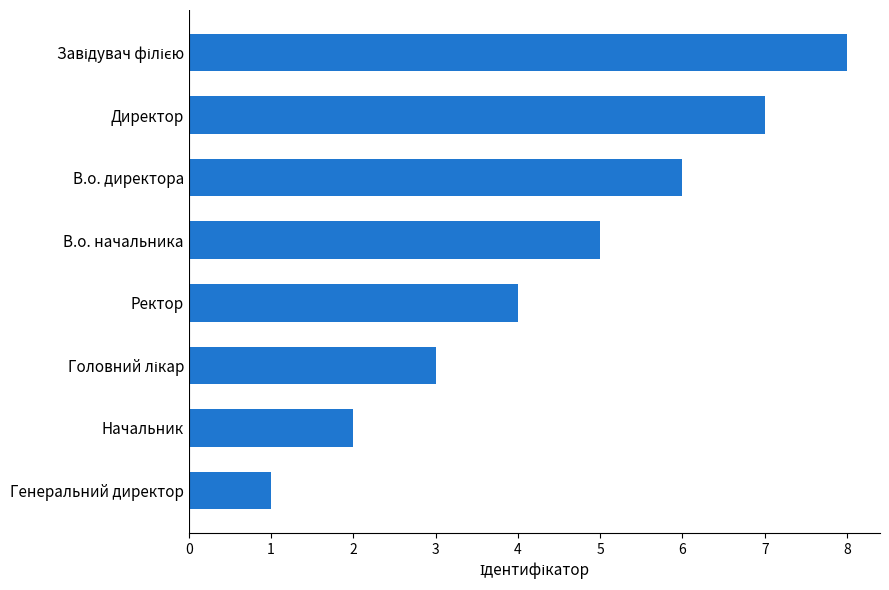

What is the maximum value shown in the chart?

8